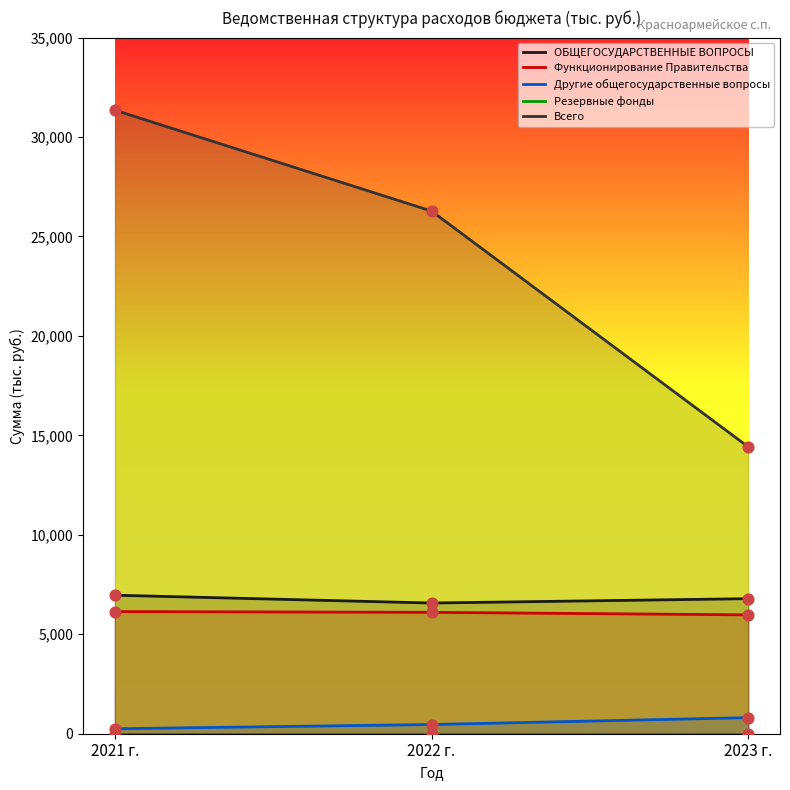

At how many categories does at least one series exceed 6281?

3